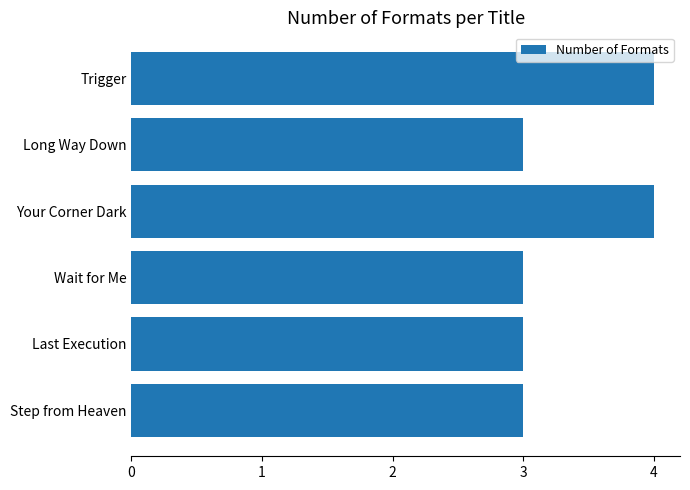

The value at Step from Heaven is 3. True or false?

True